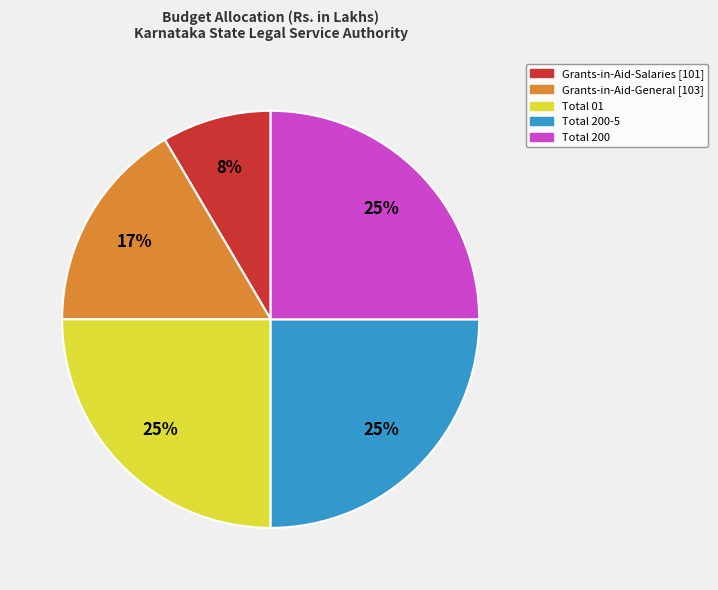

How many slices are in this pie chart?

5